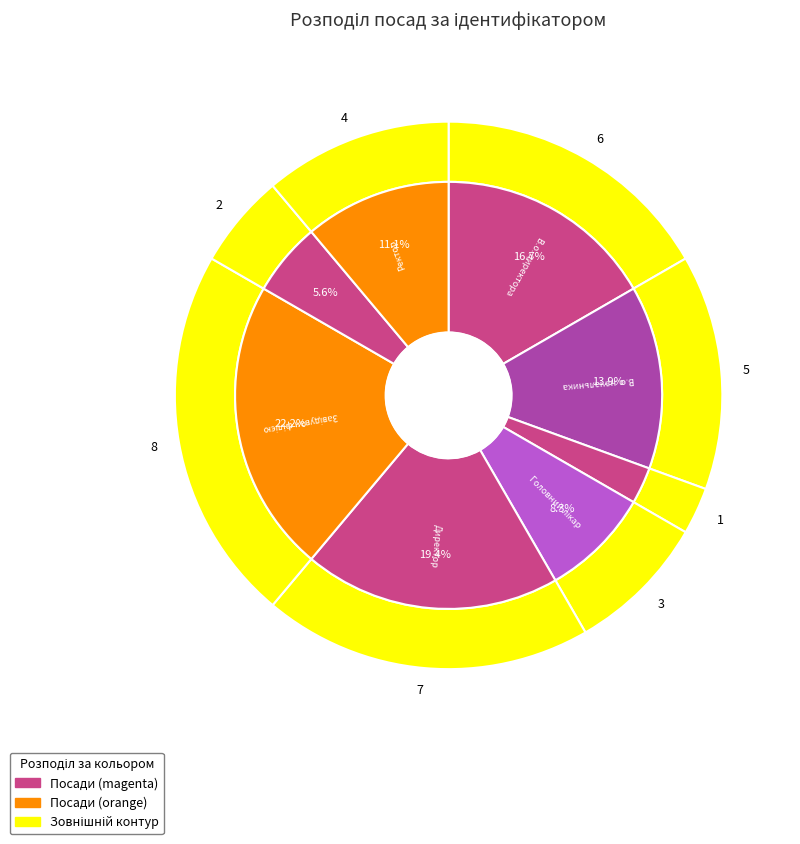

What is the largest slice in the pie chart?

Завідувач філією